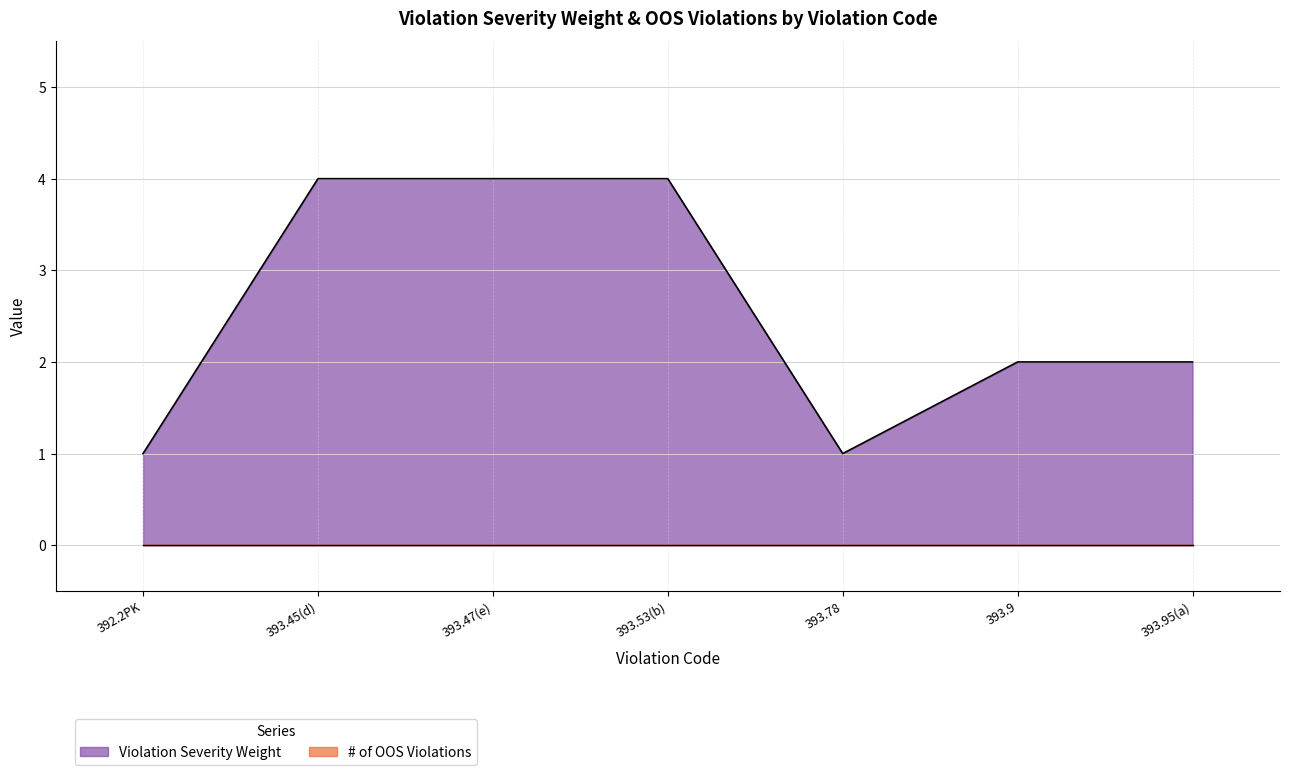

What is the value of the 3rd point from the left?

4